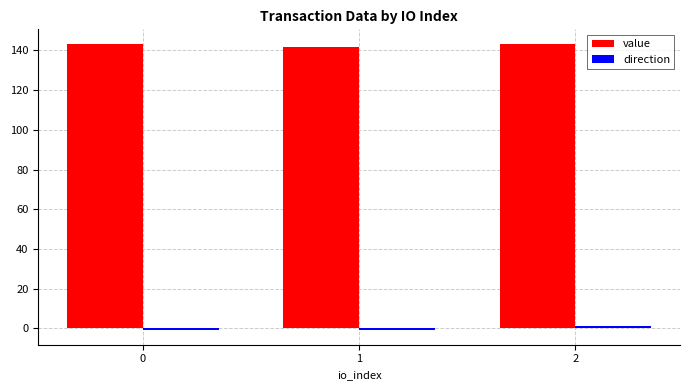

What is the maximum value shown in the chart?

143.4